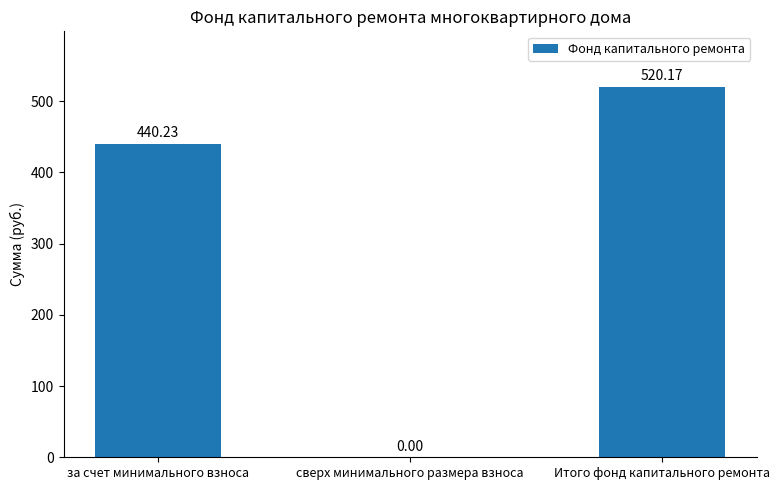

The chart shows a value of 159.9 at сверх минимального размера взноса. True or false?

False